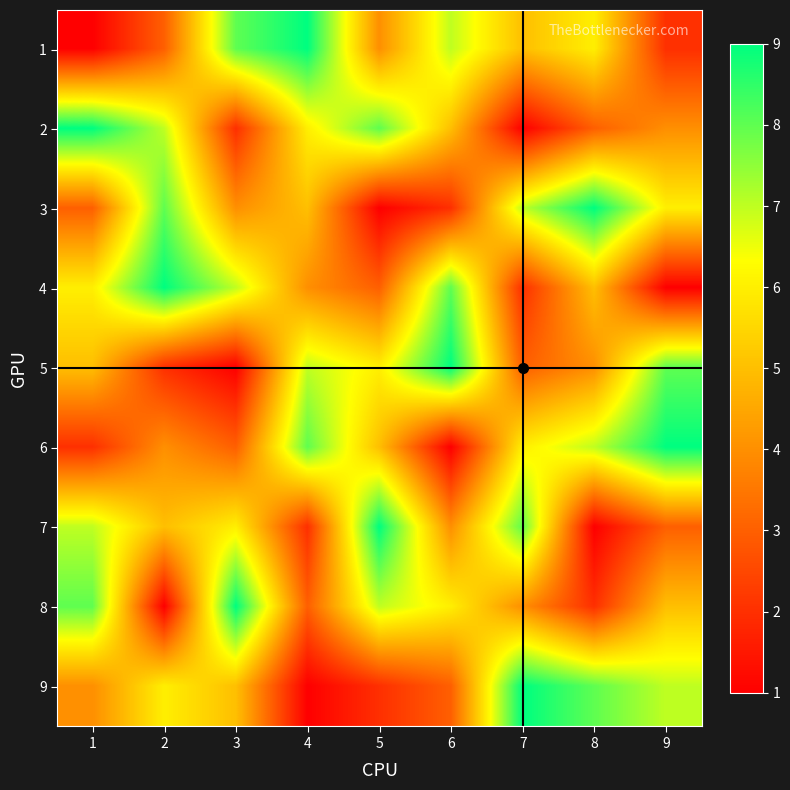

What is the difference between the highest and lowest values at 7?

8